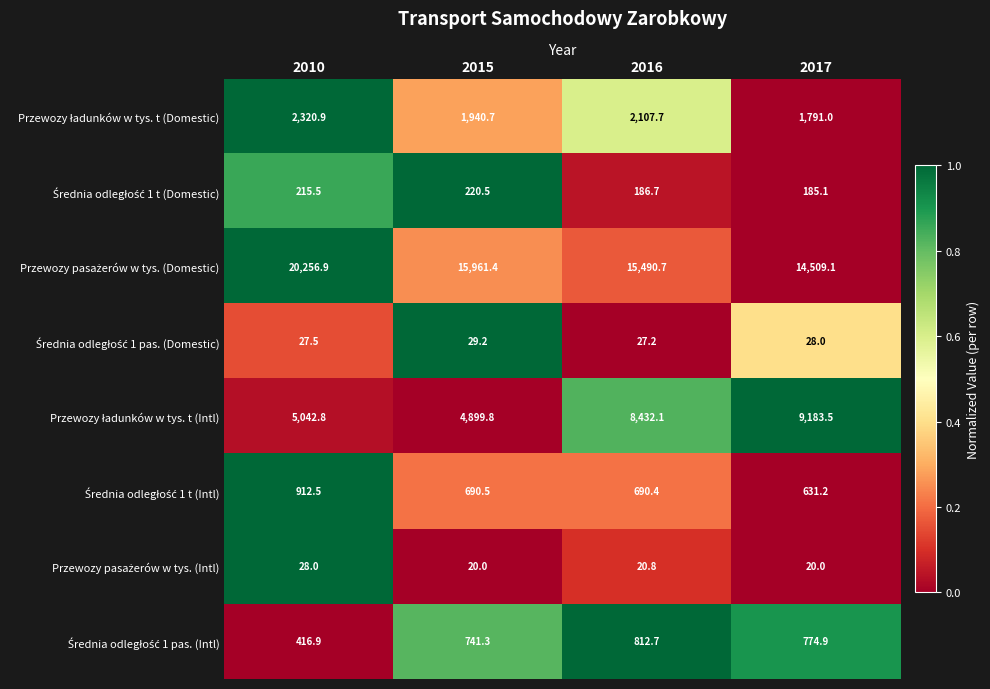

What is the total value across all series at 2017?

27122.8